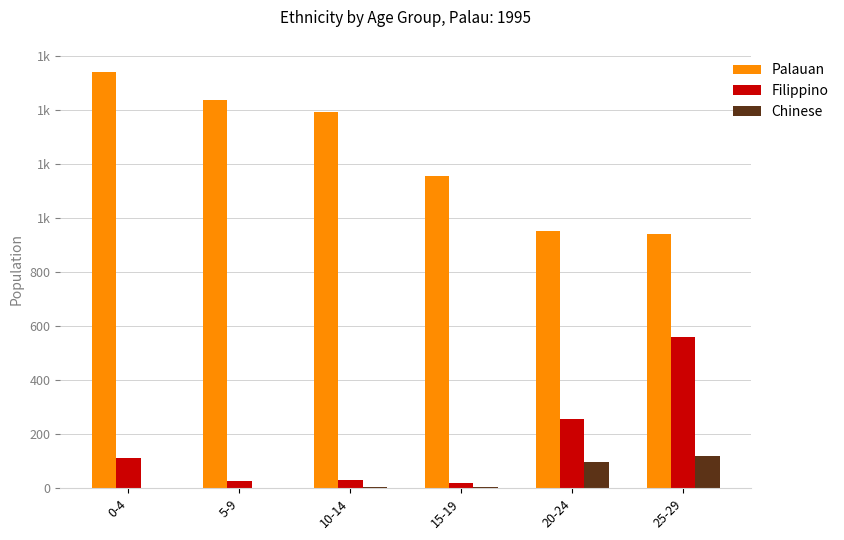

What is the sum of the Palauan values at 20-24 and 25-29?

1893